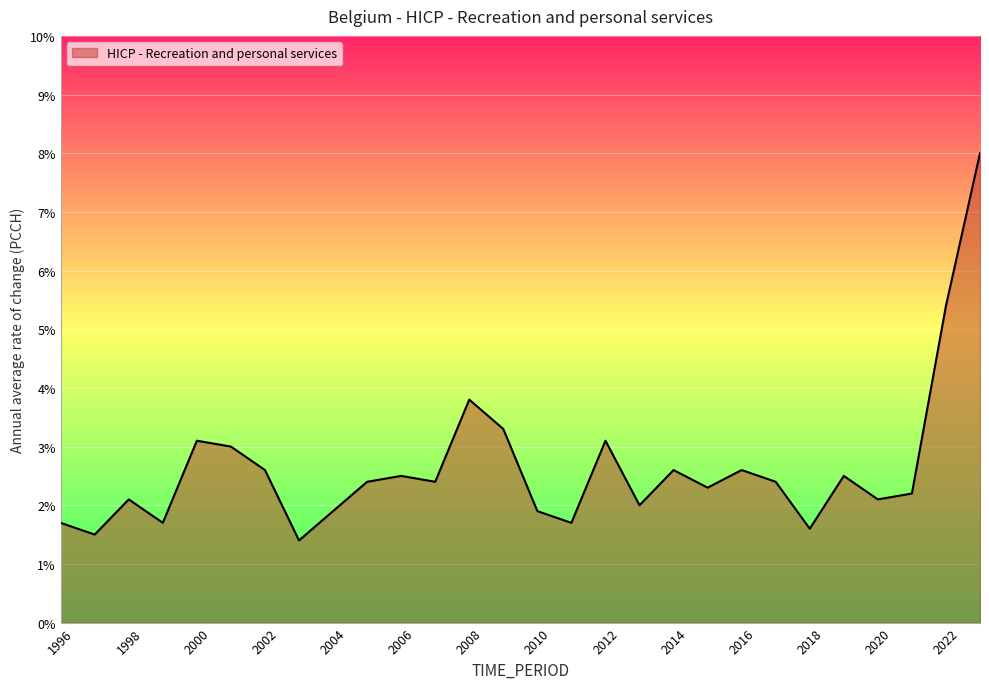

What is the maximum value shown in the chart?

8.0